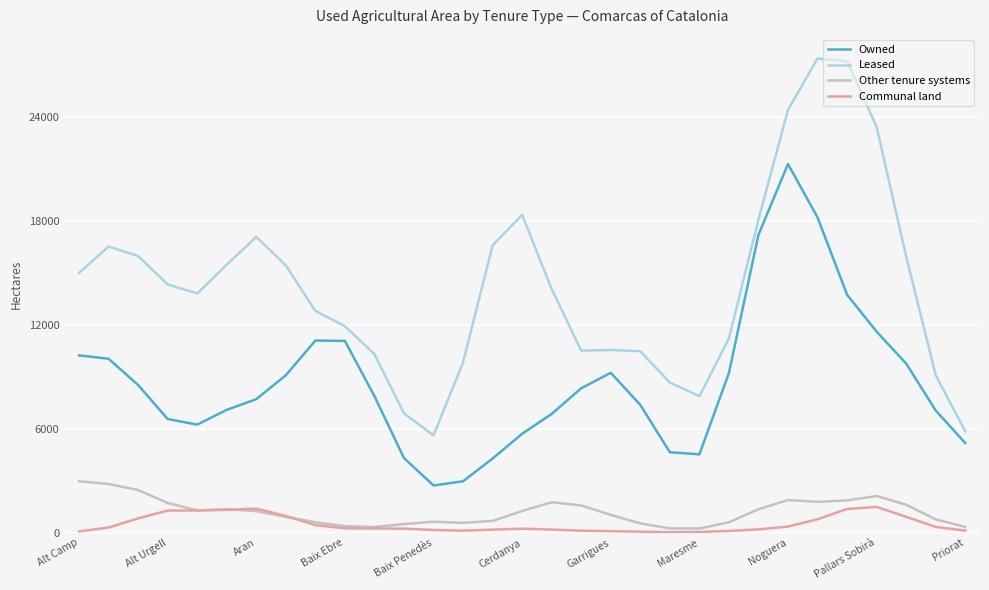

True or false: Owned and Communal land intersect in this chart.

False